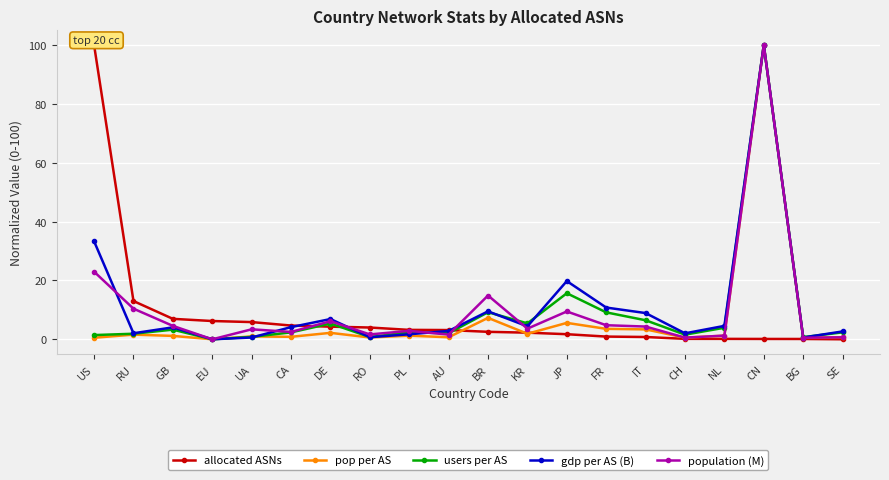

What is the spread (max minus min) of values at NL?

4.4